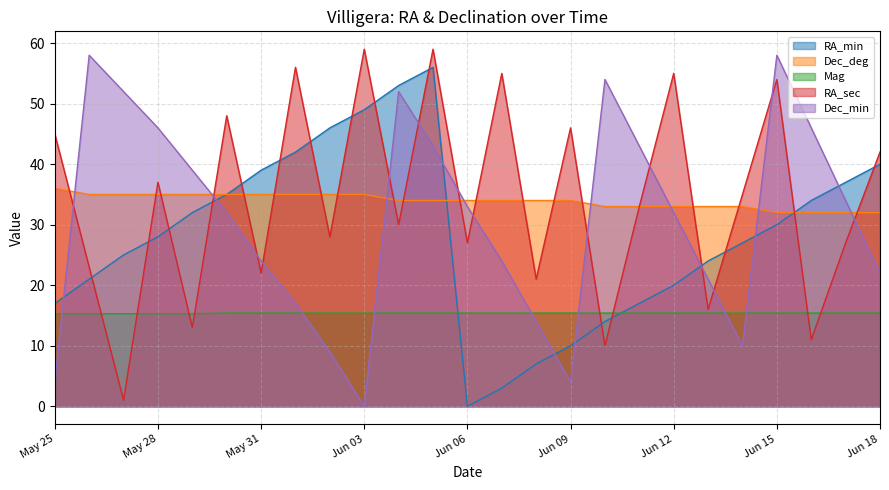

What is the difference between the highest and lowest values at Jun 09?

42.0